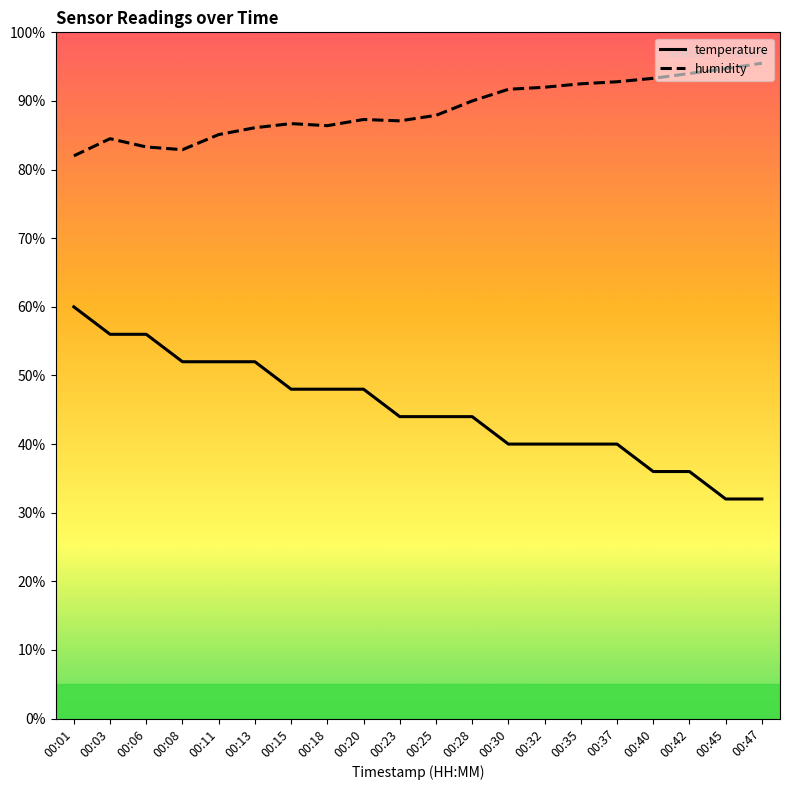

Count the number of categories in the chart.

20